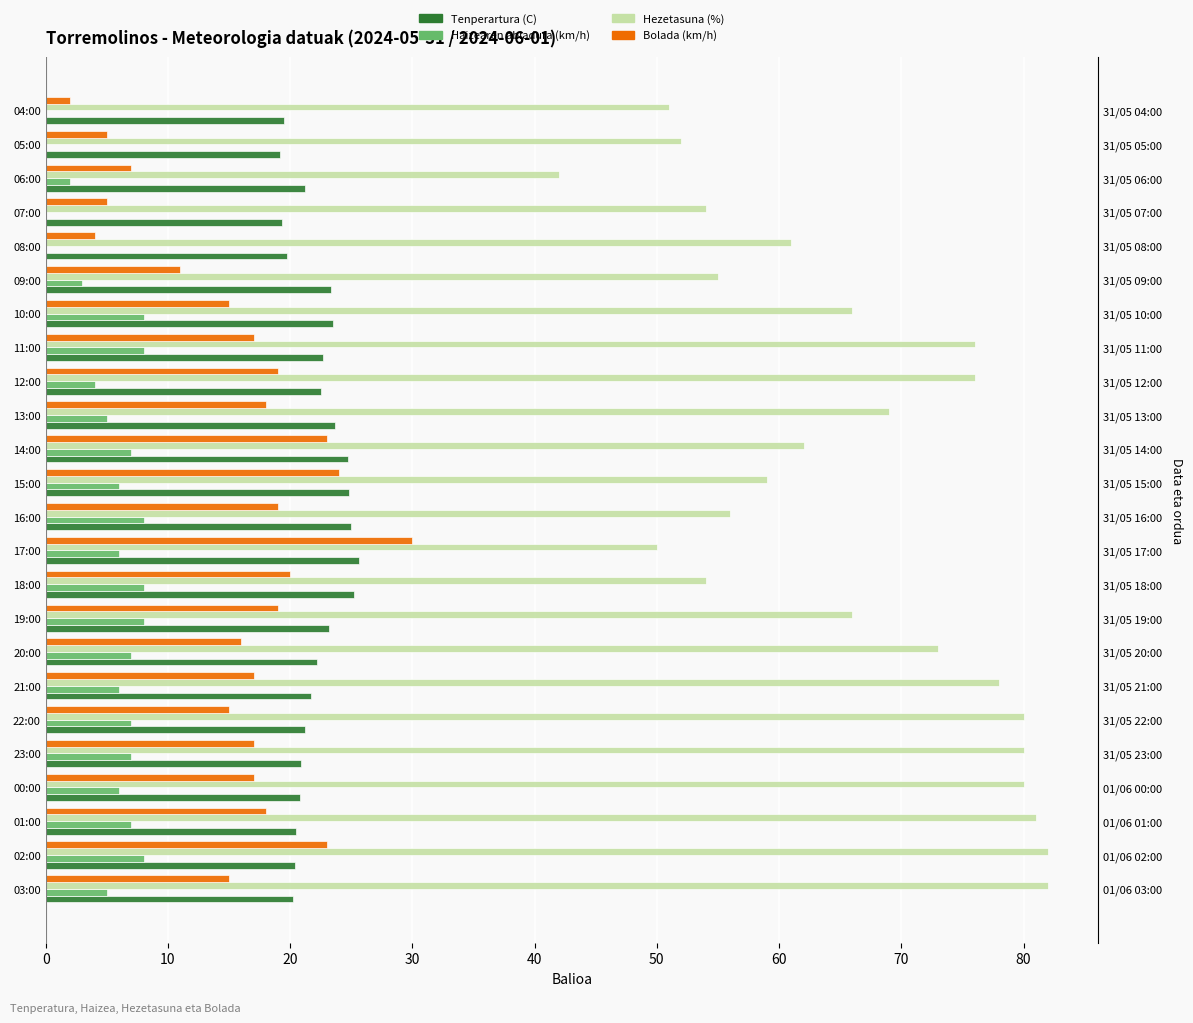

Rank the series by their maximum value, from highest to lowest.

Hezetasuna (%), Bolada (km/h), Tenperartura (C), Haizearen abiadura (km/h)